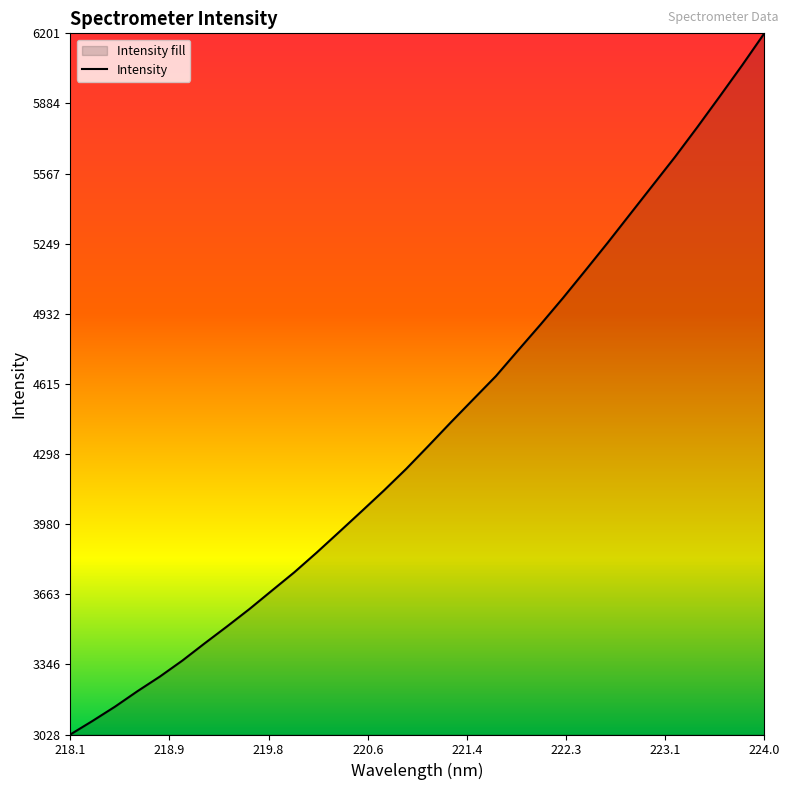

What is the minimum value shown in the chart?

3028.5